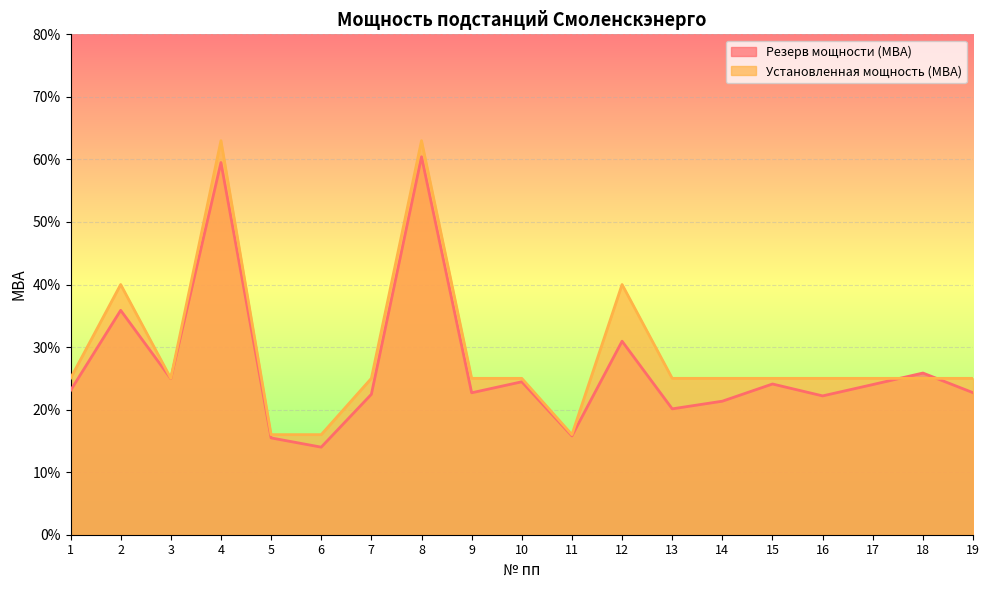

Reading left to right, what are all the values shown in this chart?

Резерв мощности (МВА): 1=2.3	2=3.6	3=2.5	4=6.0	5=1.5	6=1.4	7=2.2	8=6.0	9=2.3	10=2.4	11=1.6	12=3.1	13=2.0	14=2.1	15=2.4	16=2.2	17=2.4	18=2.6	19=2.3
Установленная мощность (МВА): 1=2.5	2=4.0	3=2.5	4=6.3	5=1.6	6=1.6	7=2.5	8=6.3	9=2.5	10=2.5	11=1.6	12=4.0	13=2.5	14=2.5	15=2.5	16=2.5	17=2.5	18=2.5	19=2.5